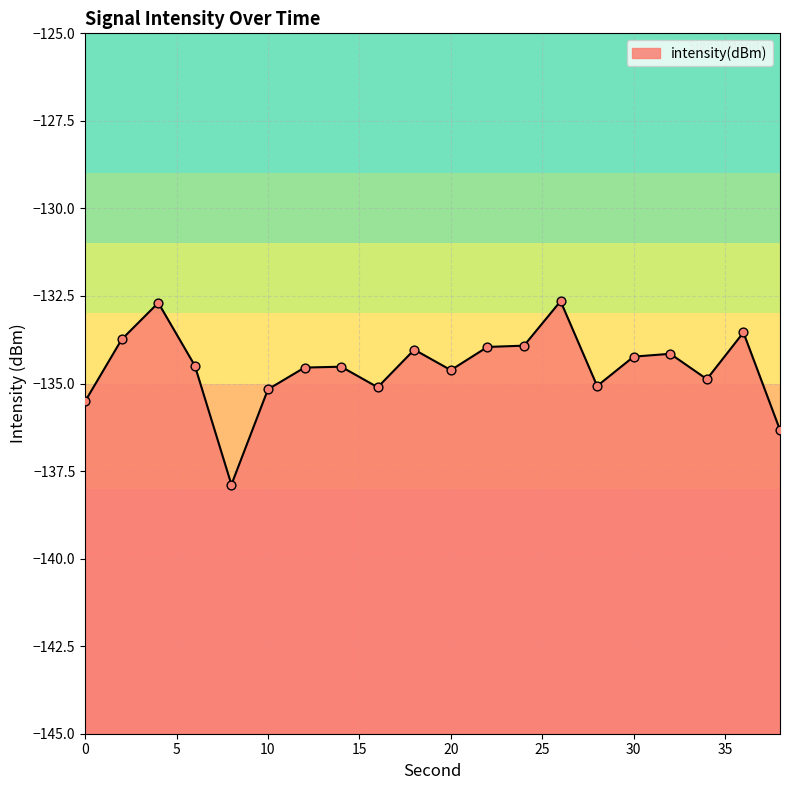

Between 0 and 10, which is larger?

10